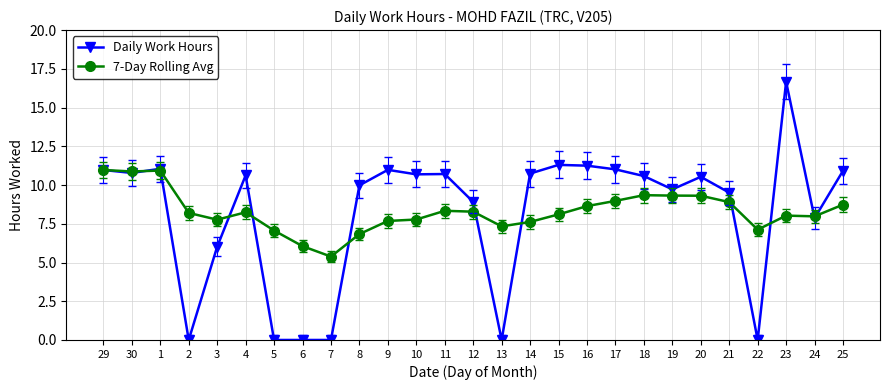

Rank the series at 6 from lowest to highest value.

Daily Work Hours, 7-Day Rolling Avg